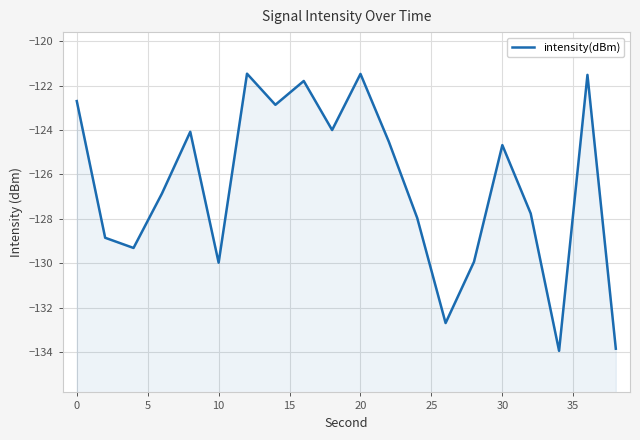

How many lines are shown in the chart?

1